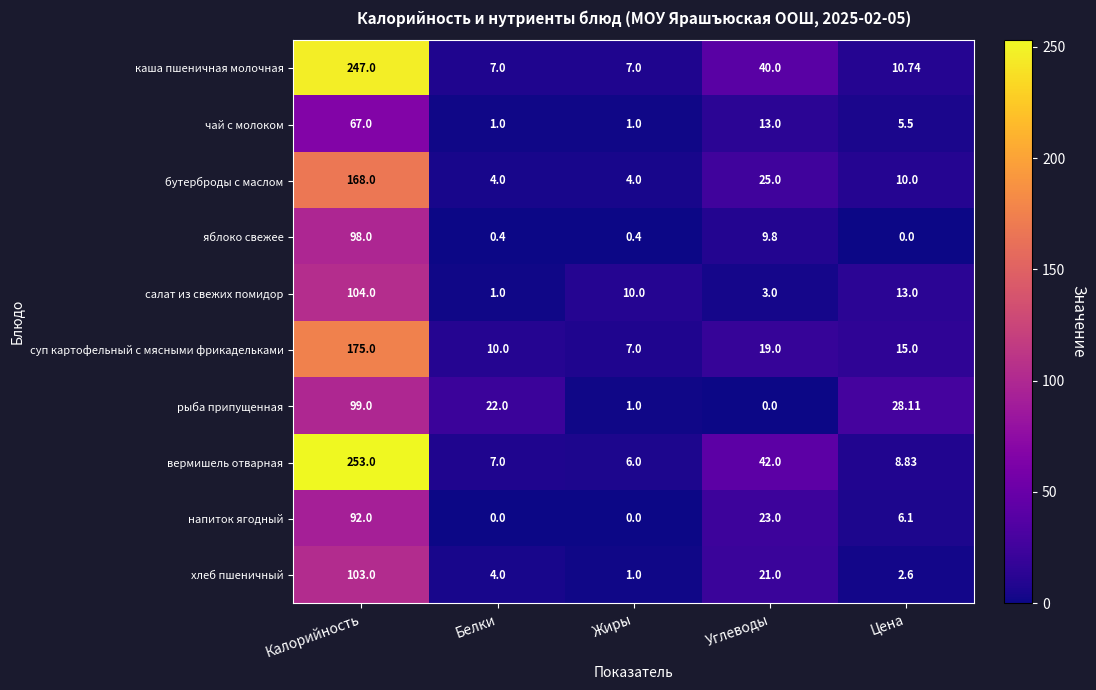

Where does the хлеб пшеничный series first go above 4?

Калорийность